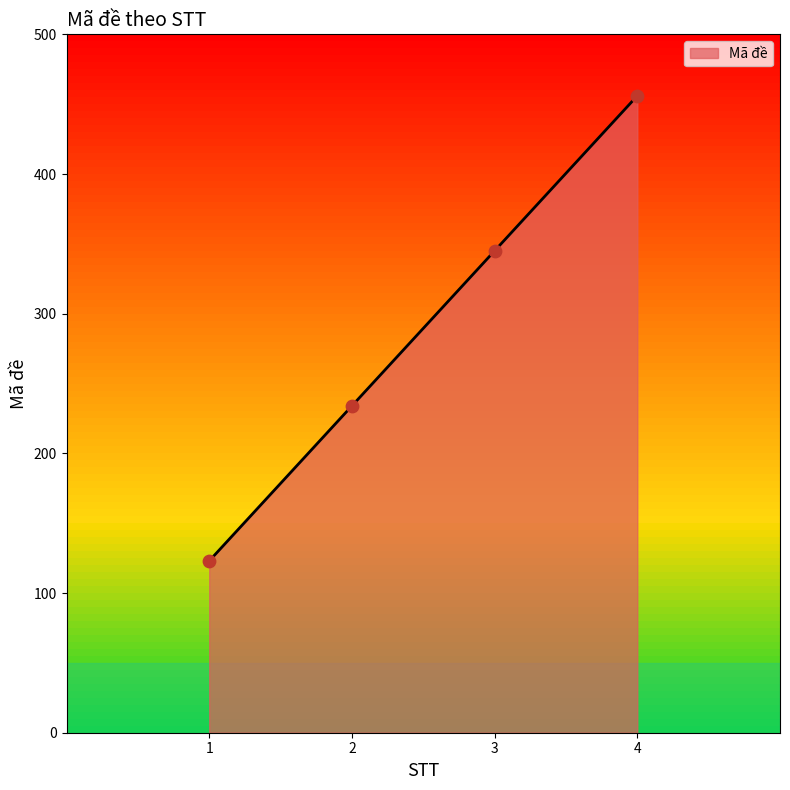

What is the change in value from 2 to 3?

+111